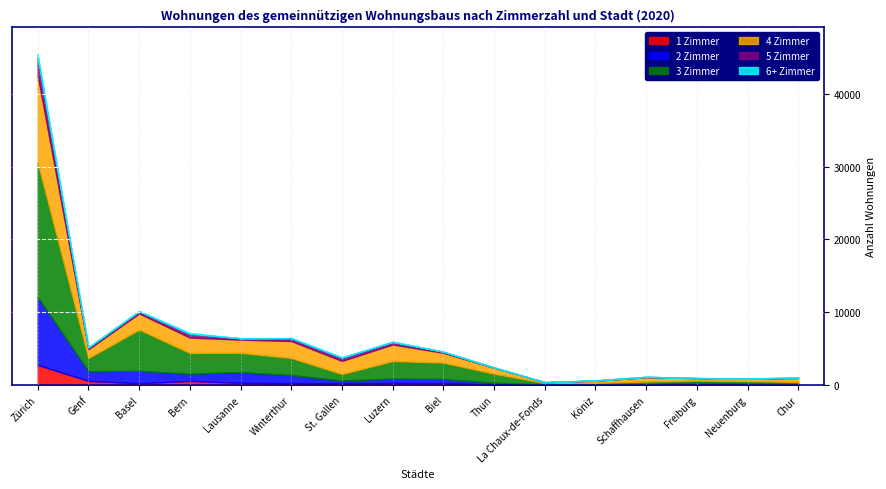

What is the highest value of the 1 Zimmer series?

2734